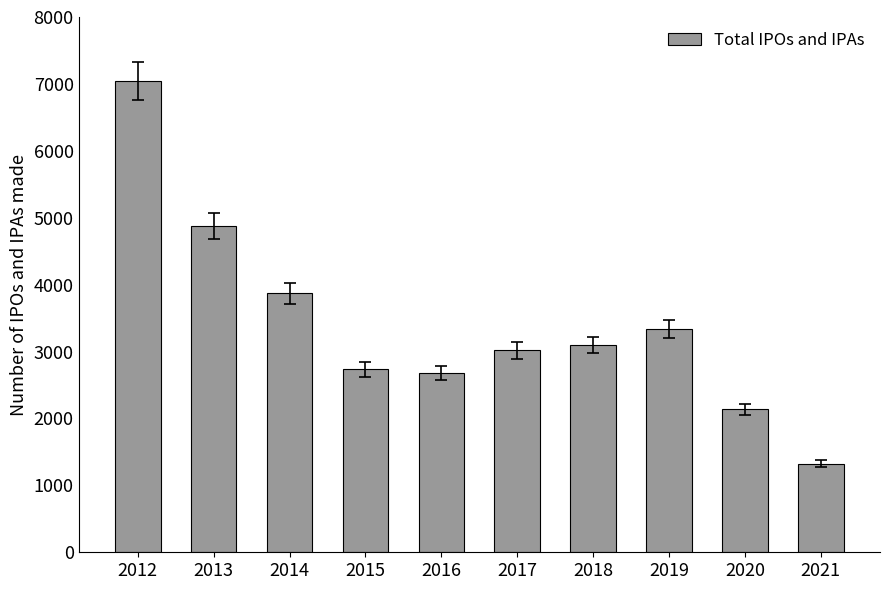

Reading left to right, what are all the values shown in this chart?

7047	4877	3868	2735	2683	3016	3100	3337	2137	1320